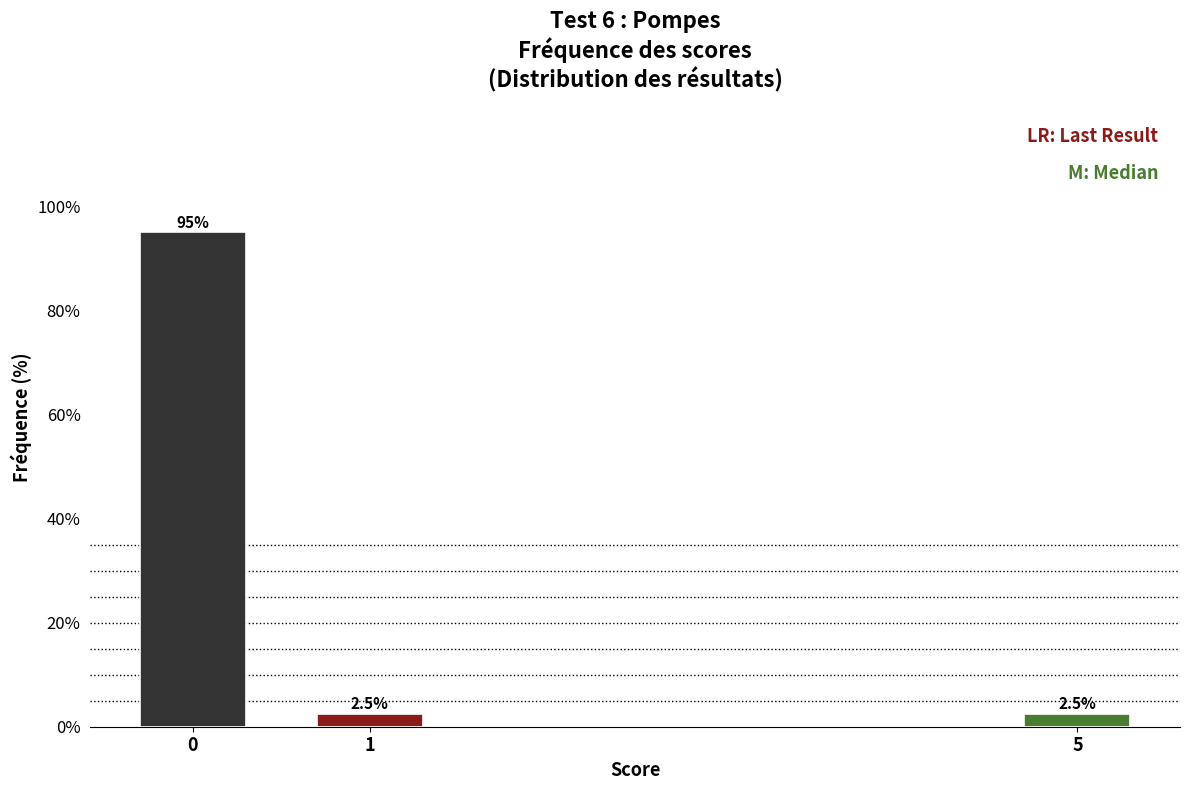

Reading right to left, extract all data points from this chart.

2.5	2.5	95.0